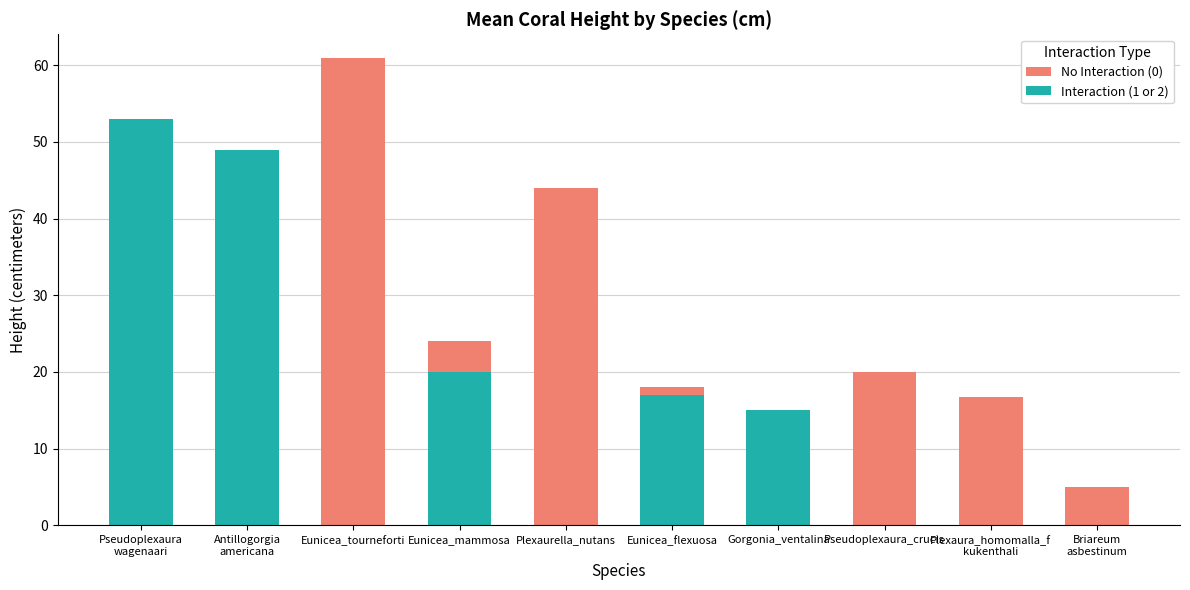

Is the value of Interaction (1 or 2) at Briareum
asbestinum greater than the value of No Interaction (0) at Plexaurella_nutans?

No